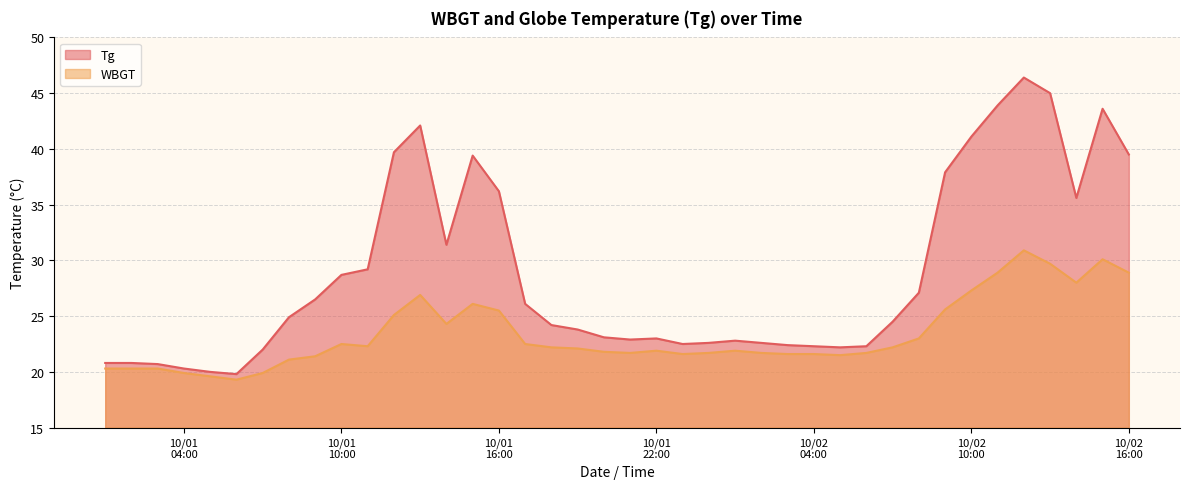

Which series has the widest spread of values?

Tg